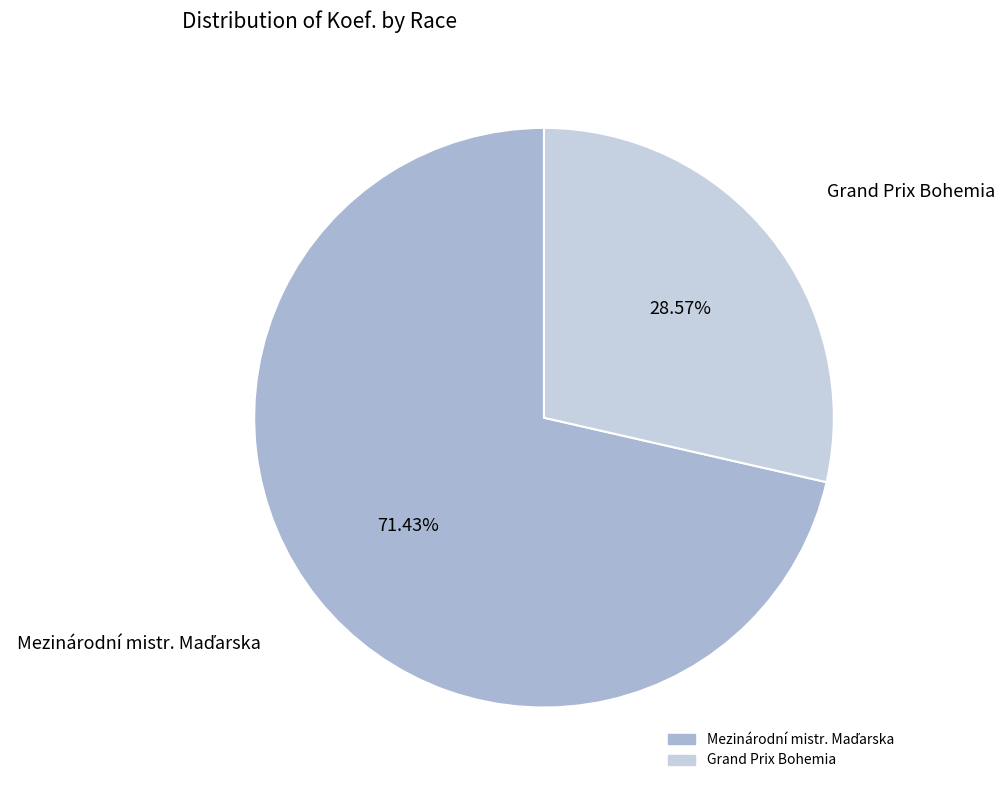

Is there a majority slice in this chart?

Yes